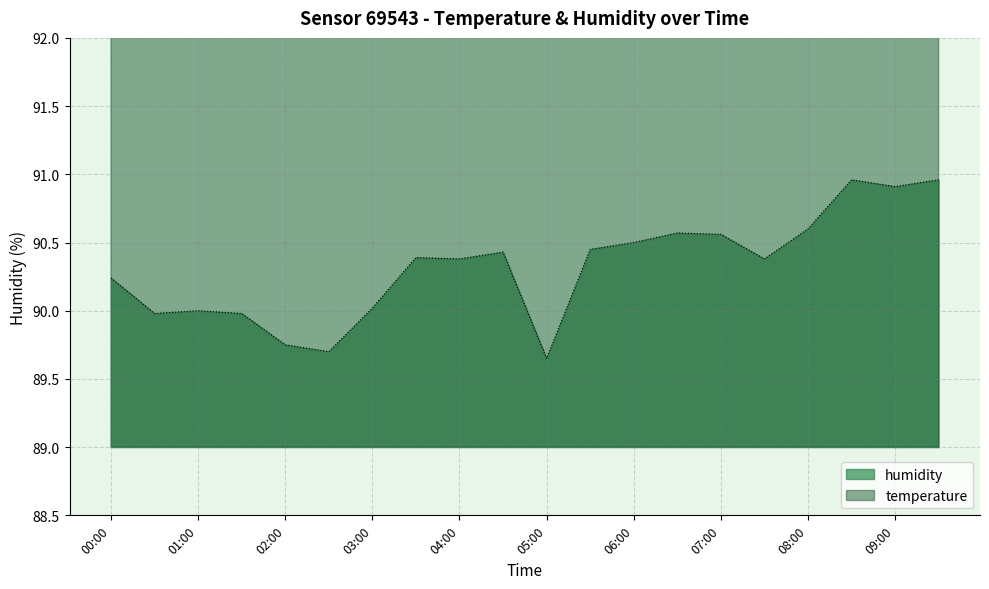

True or false: temperature and humidity cross at least once.

False